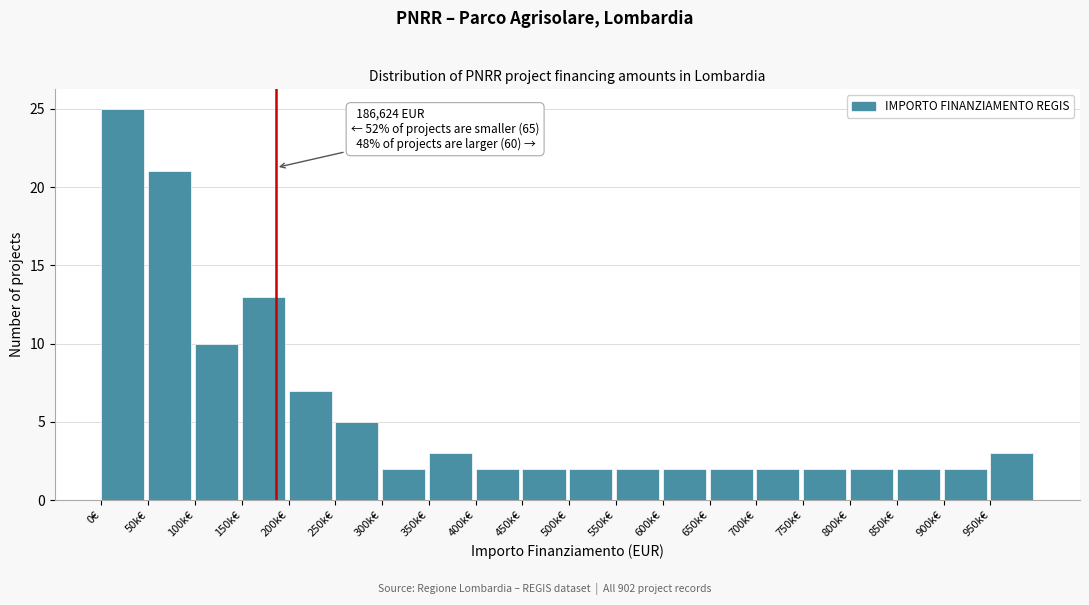

Reading left to right, what are all the values shown in this chart?

0€=25	50k€=21	100k€=10	150k€=13	200k€=7	250k€=5	300k€=2	350k€=3	400k€=2	450k€=2	500k€=2	550k€=2	600k€=2	650k€=2	700k€=2	750k€=2	800k€=2	850k€=2	900k€=2	950k€=3